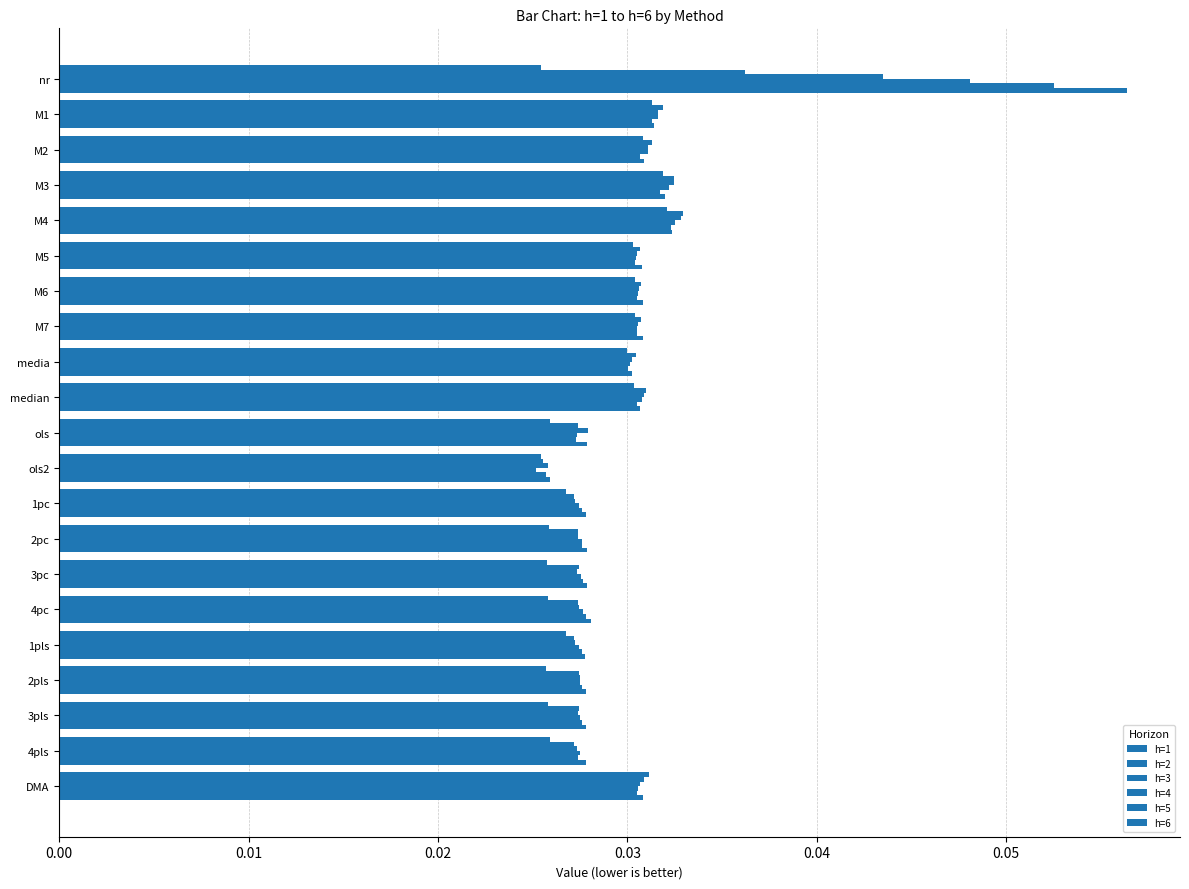

How many categories are shown in the chart?

21